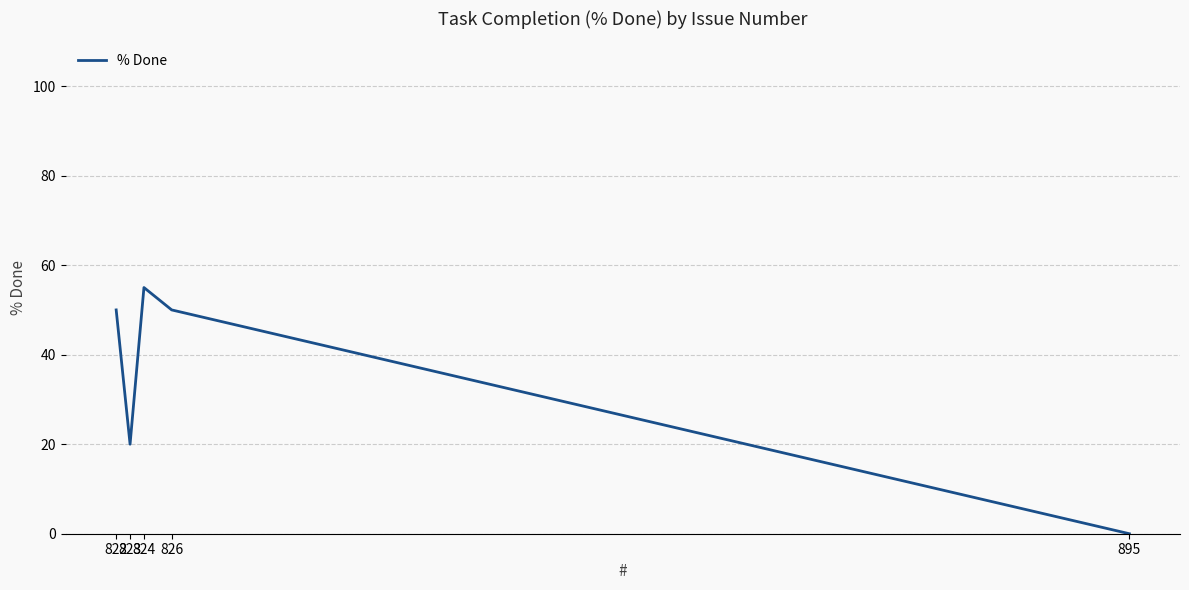

Which category has the highest value across all series?

824